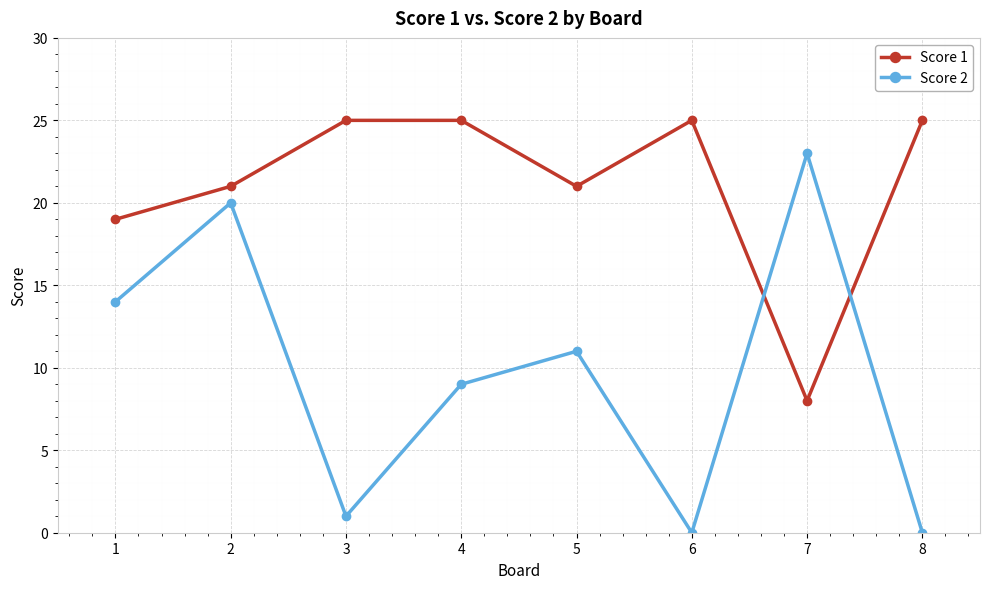

What are all the series names shown in the legend?

Score 1, Score 2